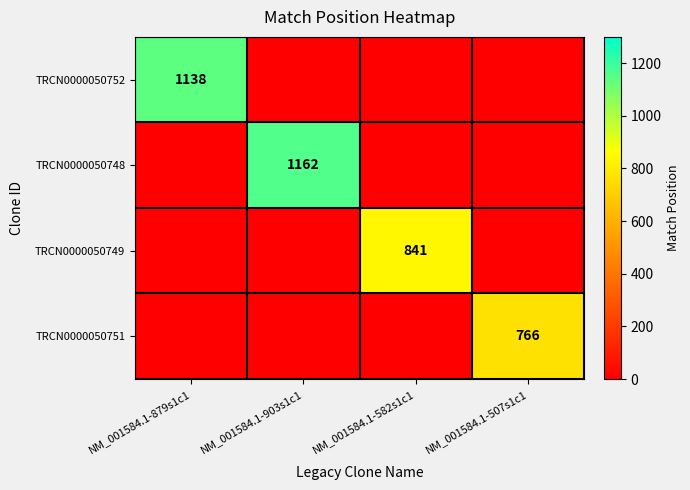

True or false: TRCN0000050752 has a value of 1138 at NM_001584.1-879s1c1.

True